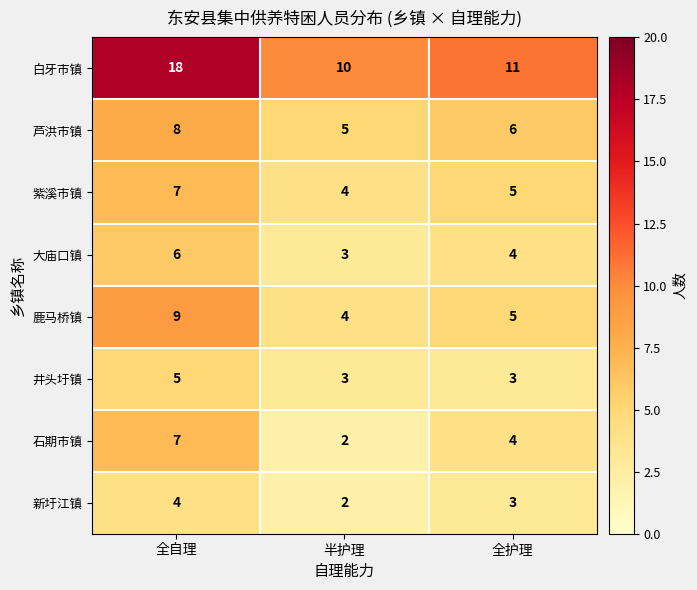

At how many categories does at least one series exceed 16?

1